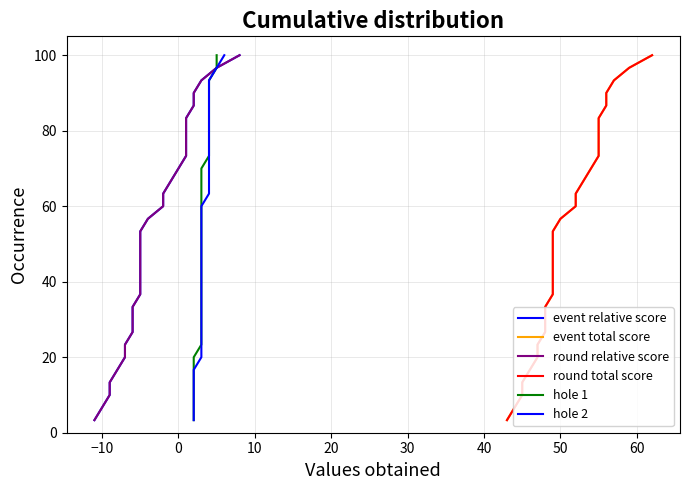

What is the difference between the maximum and second lowest values in the event_total_score series?

93.3